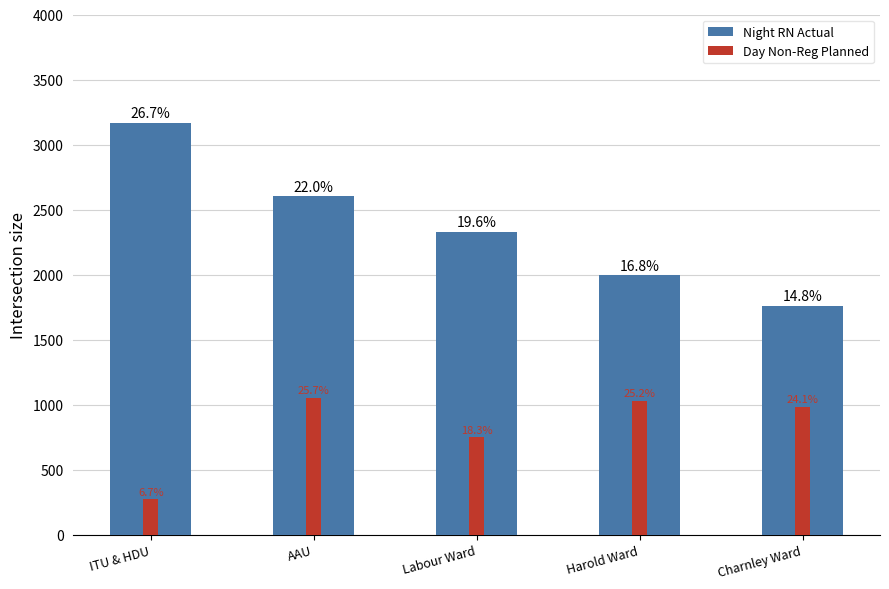

At how many categories does at least one series exceed 3117?

1